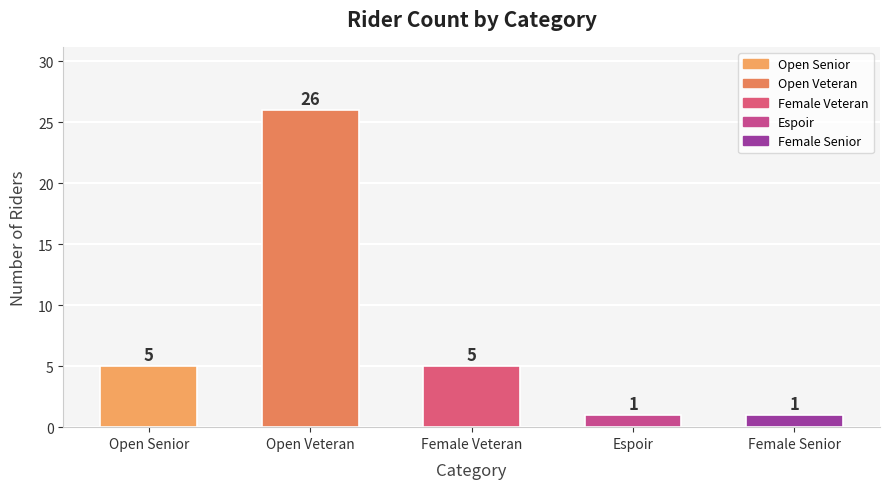

What is the label of the 4th bar from the left?

Espoir